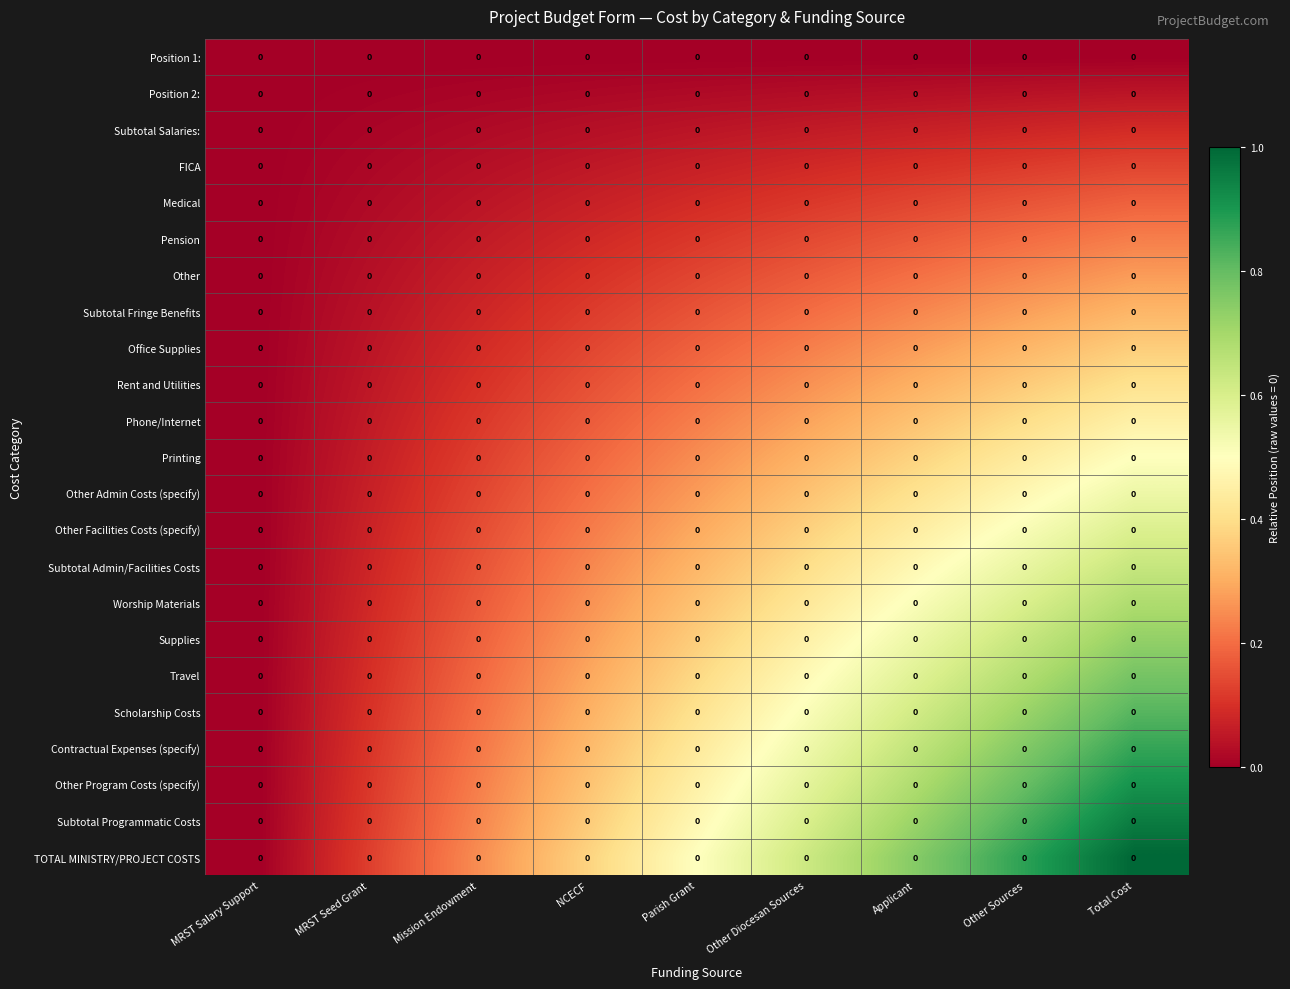

Reading left to right, extract all data points from this chart.

Position 1:: MRST Salary Support=0.0	MRST Seed Grant=0.0	Mission Endowment=0.0	NCECF=0.0	Parish Grant=0.0	Other Diocesan Sources=0.0	Applicant=0.0	Other Sources=0.0	Total Cost=0.0
Position 2:: MRST Salary Support=0.0	MRST Seed Grant=0.0	Mission Endowment=0.0	NCECF=0.0	Parish Grant=0.0	Other Diocesan Sources=0.0	Applicant=0.0	Other Sources=0.0	Total Cost=0.0
Subtotal Salaries:: MRST Salary Support=0.0	MRST Seed Grant=0.0	Mission Endowment=0.0	NCECF=0.0	Parish Grant=0.0	Other Diocesan Sources=0.0	Applicant=0.0	Other Sources=0.0	Total Cost=0.0
FICA: MRST Salary Support=0.0	MRST Seed Grant=0.0	Mission Endowment=0.0	NCECF=0.0	Parish Grant=0.0	Other Diocesan Sources=0.0	Applicant=0.0	Other Sources=0.0	Total Cost=0.0
Medical: MRST Salary Support=0.0	MRST Seed Grant=0.0	Mission Endowment=0.0	NCECF=0.0	Parish Grant=0.0	Other Diocesan Sources=0.0	Applicant=0.0	Other Sources=0.0	Total Cost=0.0
Pension: MRST Salary Support=0.0	MRST Seed Grant=0.0	Mission Endowment=0.0	NCECF=0.0	Parish Grant=0.0	Other Diocesan Sources=0.0	Applicant=0.0	Other Sources=0.0	Total Cost=0.0
Other: MRST Salary Support=0.0	MRST Seed Grant=0.0	Mission Endowment=0.0	NCECF=0.0	Parish Grant=0.0	Other Diocesan Sources=0.0	Applicant=0.0	Other Sources=0.0	Total Cost=0.0
Subtotal Fringe Benefits: MRST Salary Support=0.0	MRST Seed Grant=0.0	Mission Endowment=0.0	NCECF=0.0	Parish Grant=0.0	Other Diocesan Sources=0.0	Applicant=0.0	Other Sources=0.0	Total Cost=0.0
Office Supplies: MRST Salary Support=0.0	MRST Seed Grant=0.0	Mission Endowment=0.0	NCECF=0.0	Parish Grant=0.0	Other Diocesan Sources=0.0	Applicant=0.0	Other Sources=0.0	Total Cost=0.0
Rent and Utilities: MRST Salary Support=0.0	MRST Seed Grant=0.0	Mission Endowment=0.0	NCECF=0.0	Parish Grant=0.0	Other Diocesan Sources=0.0	Applicant=0.0	Other Sources=0.0	Total Cost=0.0
Phone/Internet: MRST Salary Support=0.0	MRST Seed Grant=0.0	Mission Endowment=0.0	NCECF=0.0	Parish Grant=0.0	Other Diocesan Sources=0.0	Applicant=0.0	Other Sources=0.0	Total Cost=0.0
Printing: MRST Salary Support=0.0	MRST Seed Grant=0.0	Mission Endowment=0.0	NCECF=0.0	Parish Grant=0.0	Other Diocesan Sources=0.0	Applicant=0.0	Other Sources=0.0	Total Cost=0.0
Other Admin Costs (specify): MRST Salary Support=0.0	MRST Seed Grant=0.0	Mission Endowment=0.0	NCECF=0.0	Parish Grant=0.0	Other Diocesan Sources=0.0	Applicant=0.0	Other Sources=0.0	Total Cost=0.0
Other Facilities Costs (specify): MRST Salary Support=0.0	MRST Seed Grant=0.0	Mission Endowment=0.0	NCECF=0.0	Parish Grant=0.0	Other Diocesan Sources=0.0	Applicant=0.0	Other Sources=0.0	Total Cost=0.0
Subtotal Admin/Facilities Costs: MRST Salary Support=0.0	MRST Seed Grant=0.0	Mission Endowment=0.0	NCECF=0.0	Parish Grant=0.0	Other Diocesan Sources=0.0	Applicant=0.0	Other Sources=0.0	Total Cost=0.0
Worship Materials: MRST Salary Support=0.0	MRST Seed Grant=0.0	Mission Endowment=0.0	NCECF=0.0	Parish Grant=0.0	Other Diocesan Sources=0.0	Applicant=0.0	Other Sources=0.0	Total Cost=0.0
Supplies: MRST Salary Support=0.0	MRST Seed Grant=0.0	Mission Endowment=0.0	NCECF=0.0	Parish Grant=0.0	Other Diocesan Sources=0.0	Applicant=0.0	Other Sources=0.0	Total Cost=0.0
Travel: MRST Salary Support=0.0	MRST Seed Grant=0.0	Mission Endowment=0.0	NCECF=0.0	Parish Grant=0.0	Other Diocesan Sources=0.0	Applicant=0.0	Other Sources=0.0	Total Cost=0.0
Scholarship Costs: MRST Salary Support=0.0	MRST Seed Grant=0.0	Mission Endowment=0.0	NCECF=0.0	Parish Grant=0.0	Other Diocesan Sources=0.0	Applicant=0.0	Other Sources=0.0	Total Cost=0.0
Contractual Expenses (specify): MRST Salary Support=0.0	MRST Seed Grant=0.0	Mission Endowment=0.0	NCECF=0.0	Parish Grant=0.0	Other Diocesan Sources=0.0	Applicant=0.0	Other Sources=0.0	Total Cost=0.0
Other Program Costs (specify): MRST Salary Support=0.0	MRST Seed Grant=0.0	Mission Endowment=0.0	NCECF=0.0	Parish Grant=0.0	Other Diocesan Sources=0.0	Applicant=0.0	Other Sources=0.0	Total Cost=0.0
Subtotal Programmatic Costs: MRST Salary Support=0.0	MRST Seed Grant=0.0	Mission Endowment=0.0	NCECF=0.0	Parish Grant=0.0	Other Diocesan Sources=0.0	Applicant=0.0	Other Sources=0.0	Total Cost=0.0
TOTAL MINISTRY/PROJECT COSTS: MRST Salary Support=0.0	MRST Seed Grant=0.0	Mission Endowment=0.0	NCECF=0.0	Parish Grant=0.0	Other Diocesan Sources=0.0	Applicant=0.0	Other Sources=0.0	Total Cost=0.0